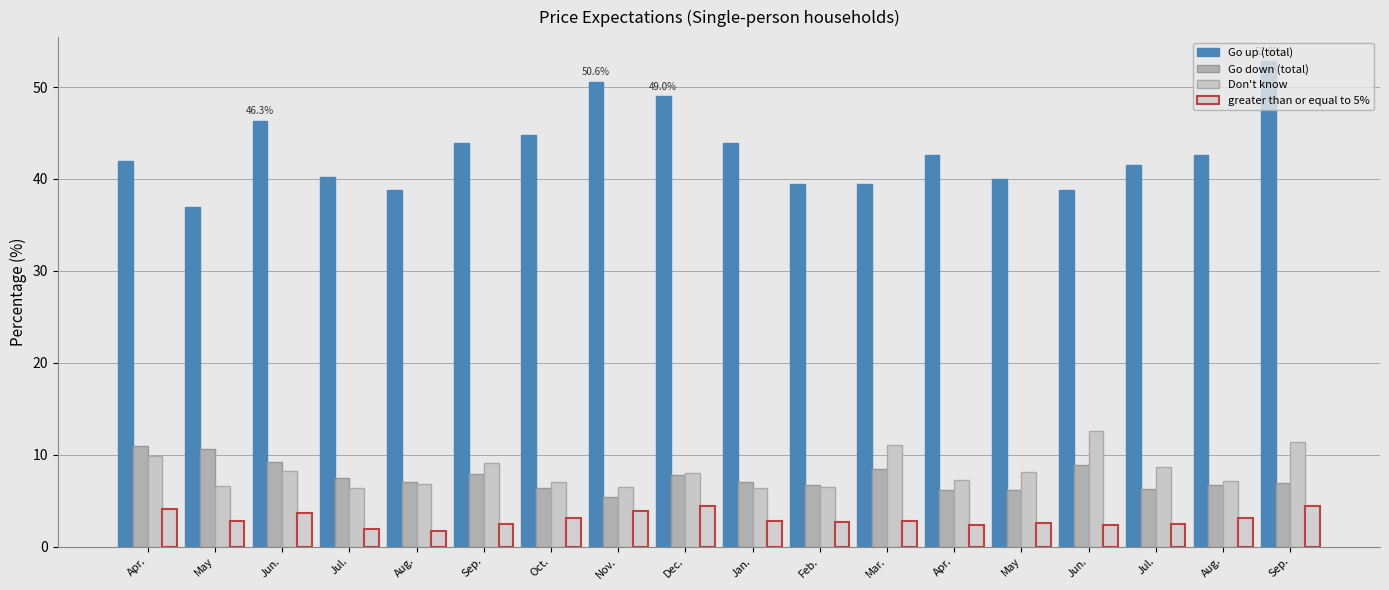

What is the label of the 7th bar from the right?

Mar.